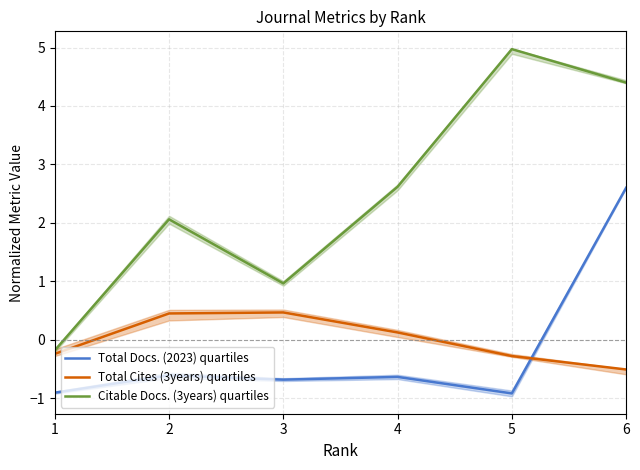

True or false: Total Cites (3years) quartiles has more than 0 interior local peaks.

True